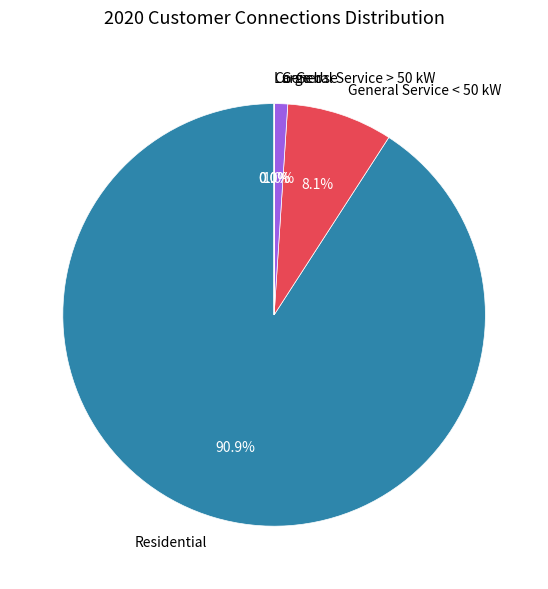

Which slice is the largest?

Residential